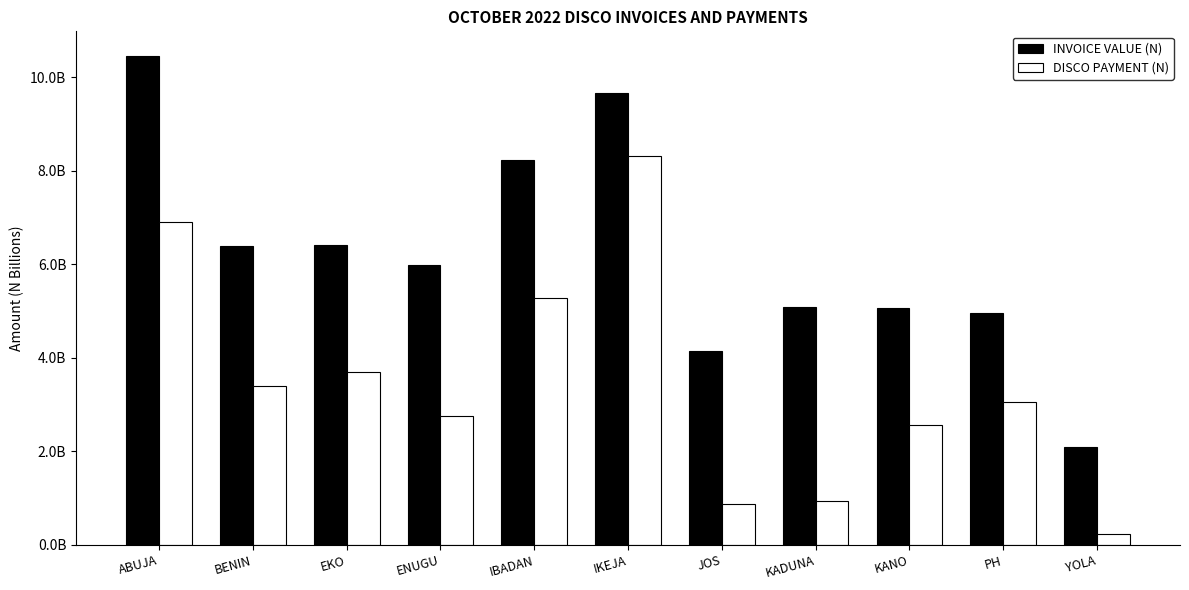

At which label does INVOICE VALUE (N) reach its minimum?

YOLA